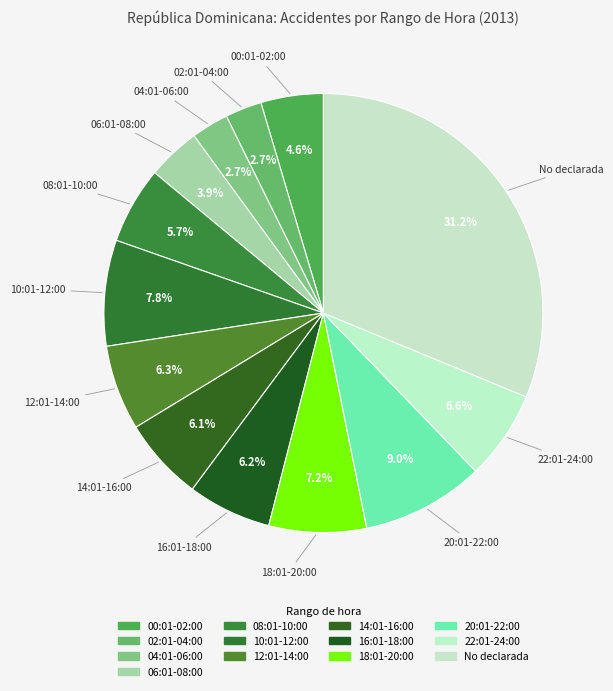

How many segments does this pie chart have?

13